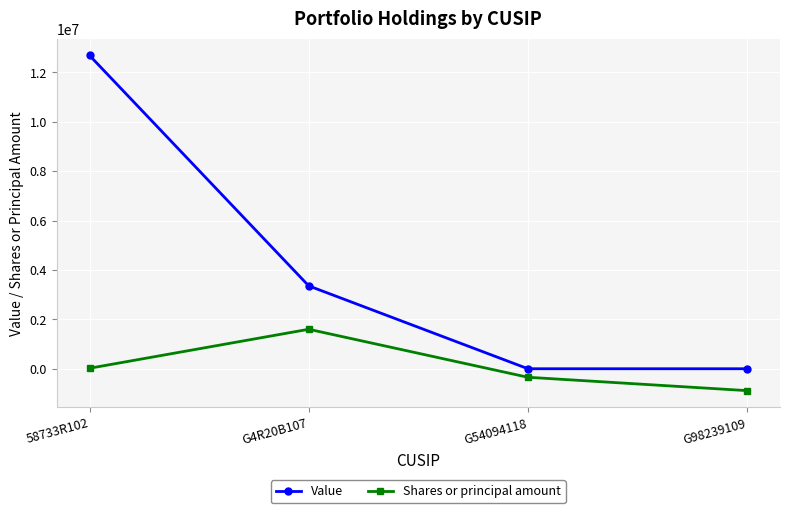

What is the average value of the Shares or principal amount series?

96624